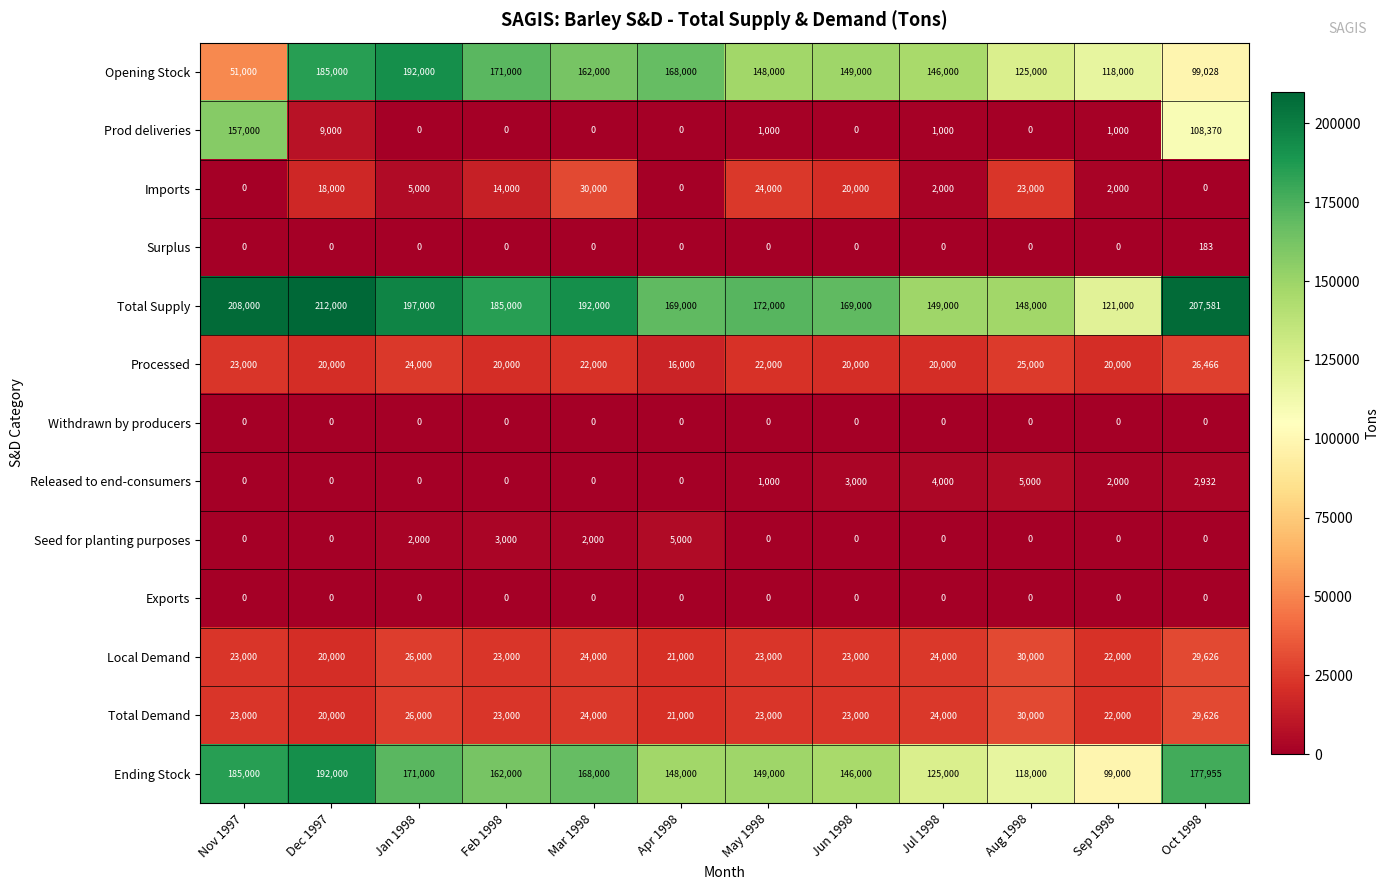

What is the difference between the Opening Stock values at Jan 1998 and Mar 1998?

30000